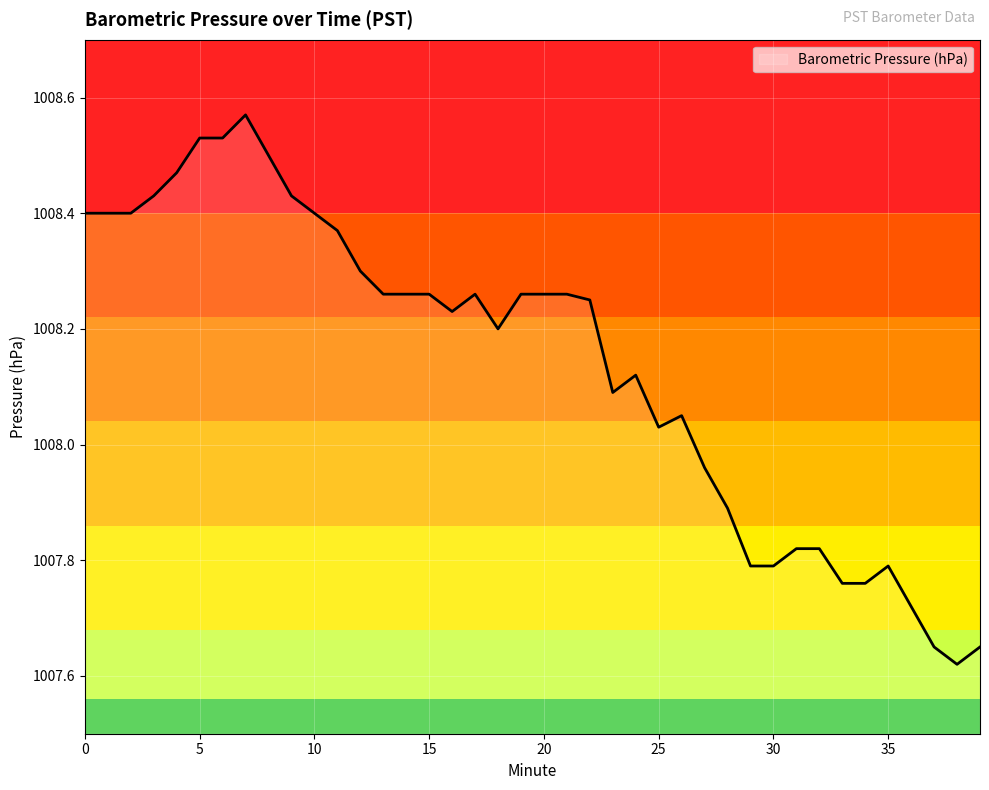

Reading right to left, transcribe all the data shown in this chart.

39=1007.6	38=1007.6	37=1007.6	36=1007.7	35=1007.8	34=1007.8	33=1007.8	32=1007.8	31=1007.8	30=1007.8	29=1007.8	28=1007.9	27=1008.0	26=1008.0	25=1008.0	24=1008.1	23=1008.1	22=1008.2	21=1008.3	20=1008.3	19=1008.3	18=1008.2	17=1008.3	16=1008.2	15=1008.3	14=1008.3	13=1008.3	12=1008.3	11=1008.4	10=1008.4	9=1008.4	8=1008.5	7=1008.6	6=1008.5	5=1008.5	4=1008.5	3=1008.4	2=1008.4	1=1008.4	0=1008.4